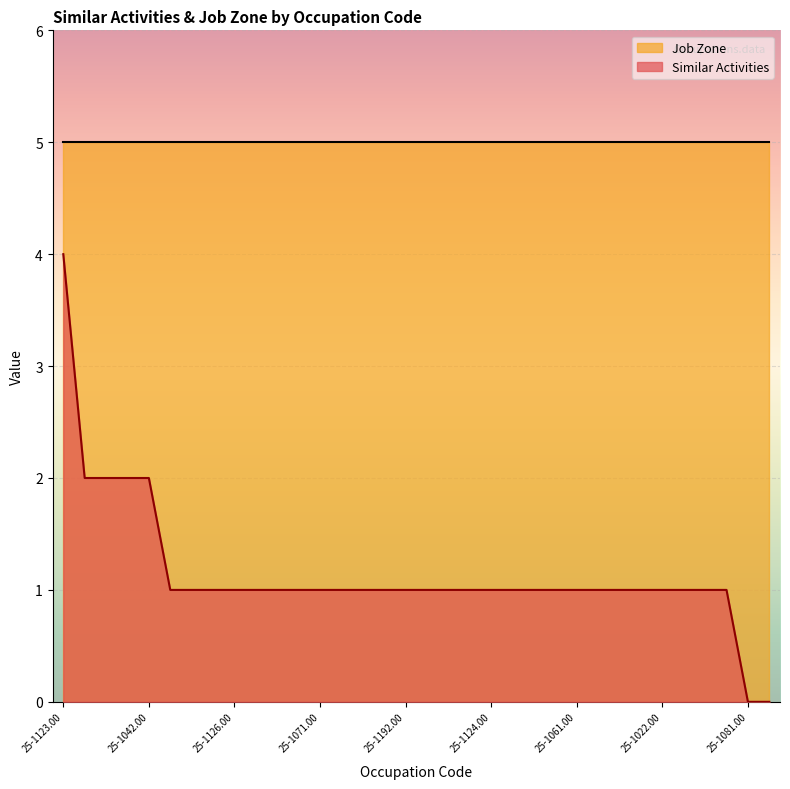

Reading left to right, list all the values displayed in this chart.

4	2	2	2	2	1	1	1	1	1	1	1	1	1	1	1	1	1	1	1	1	1	1	1	1	1	1	1	1	1	1	1	0	0